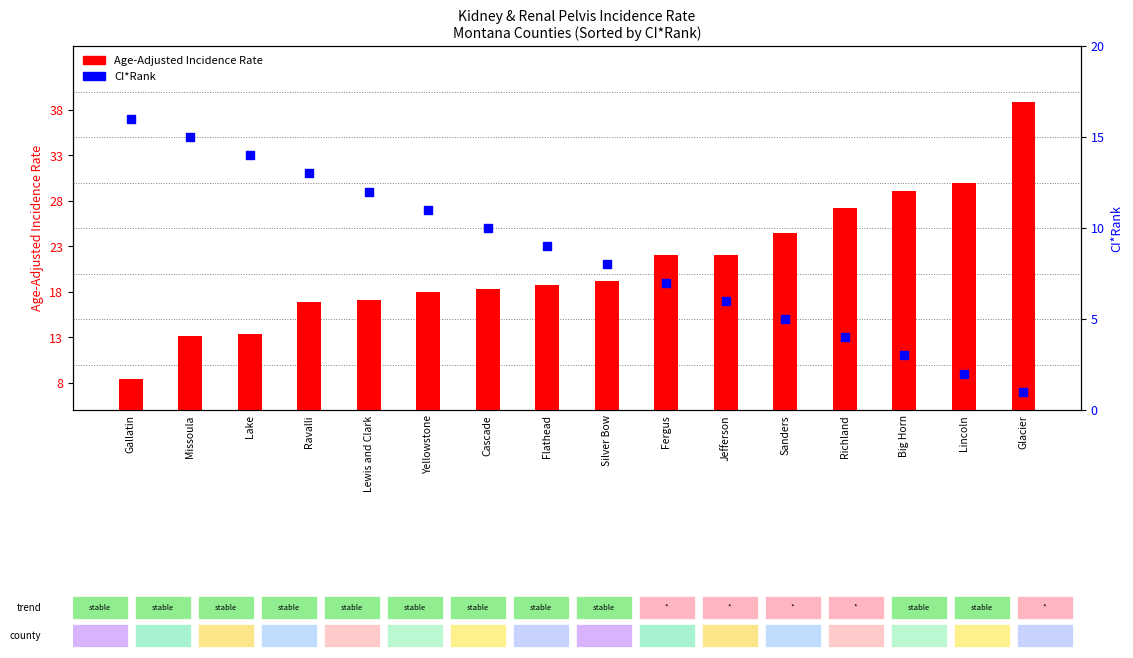

Is the value of Age-Adjusted Incidence Rate at Lake greater than the value of CI*Rank at Gallatin?

No